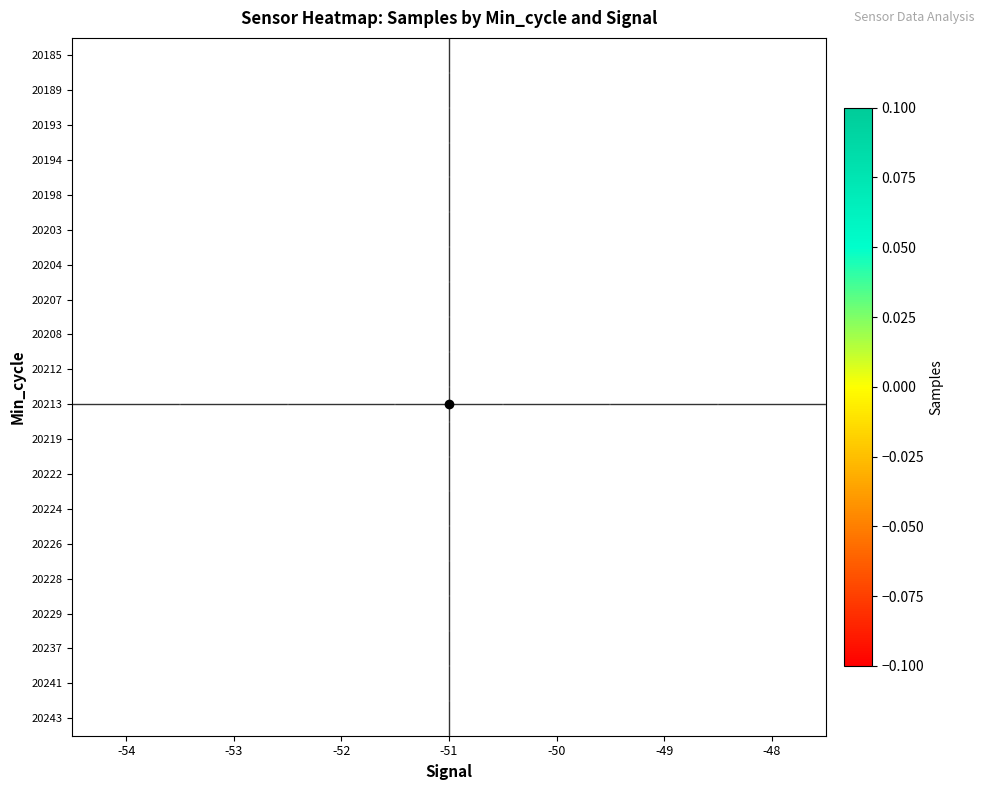

How many categories are shown in the chart?

7